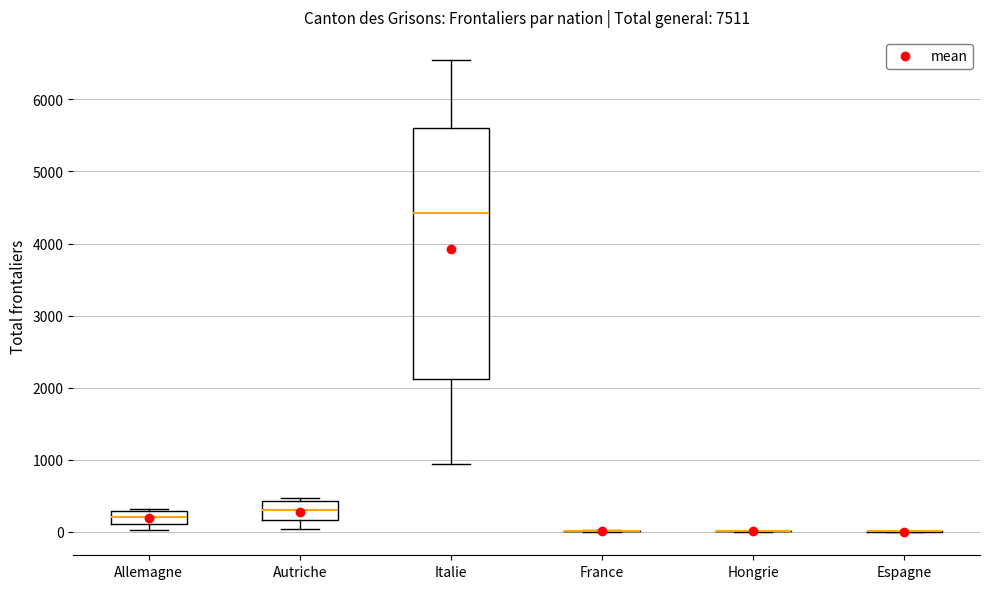

Comparing the boxes themselves (not the whiskers), which one is the tallest?

Italie